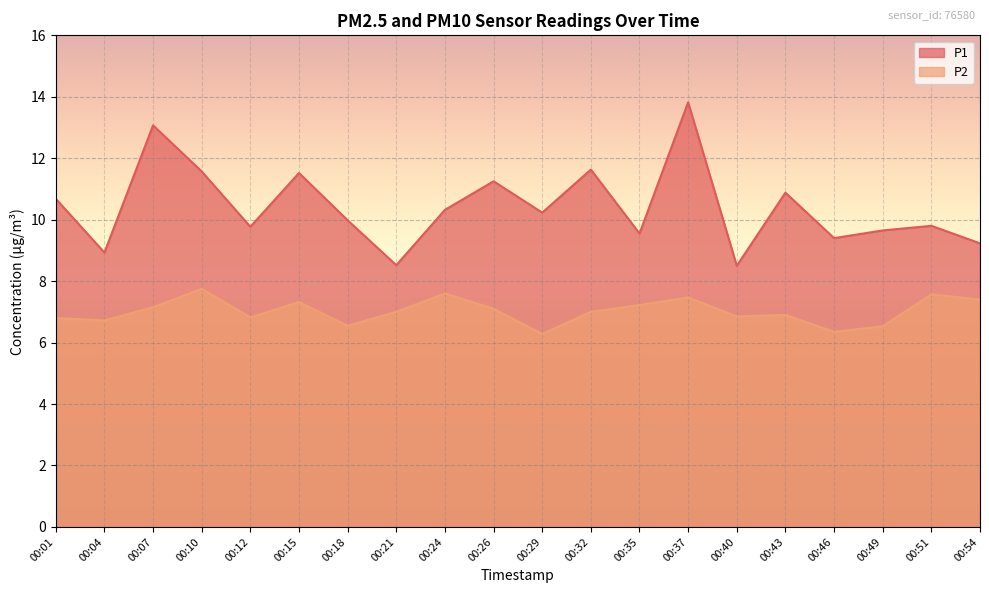

Which series has the largest range (max minus min)?

P1